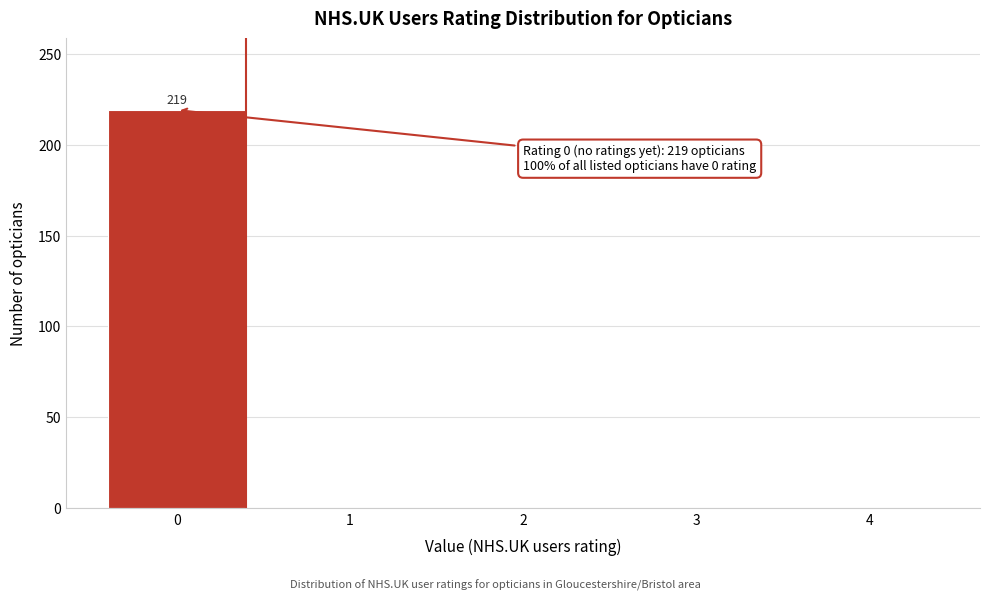

Reading left to right, list all the values displayed in this chart.

0=219	1=0	2=0	3=0	4=0